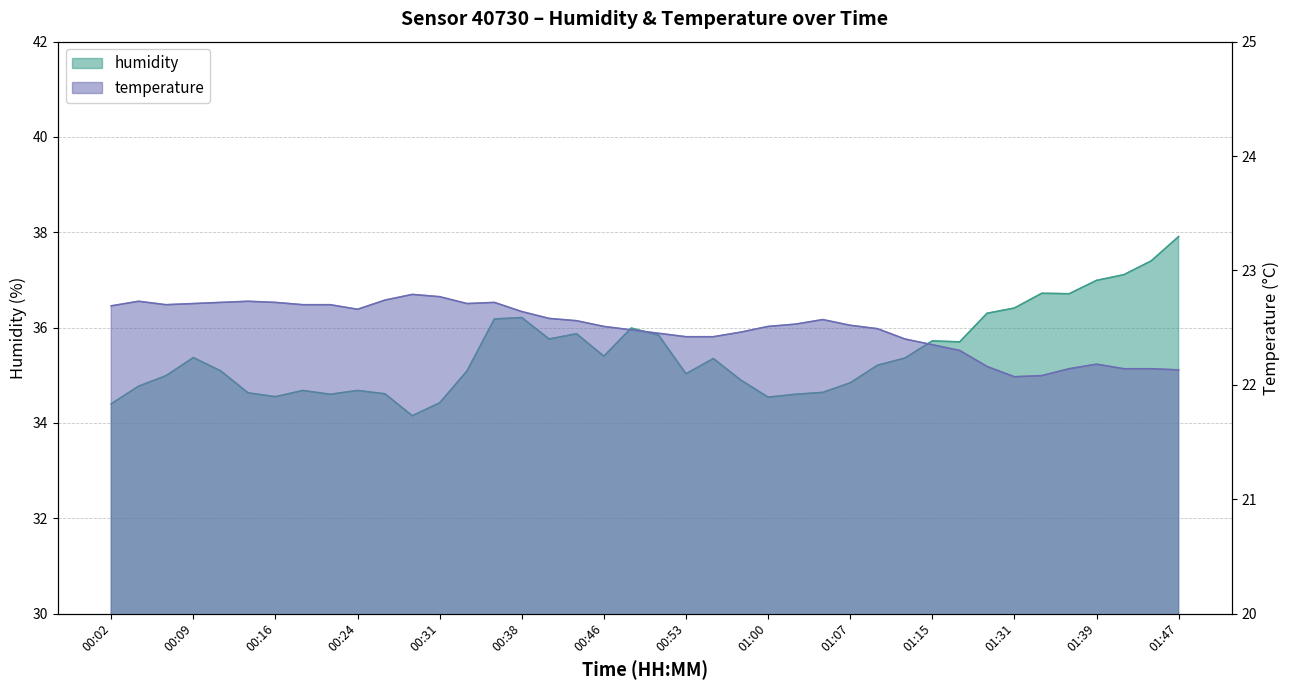

At how many categories does at least one series exceed 28?

40